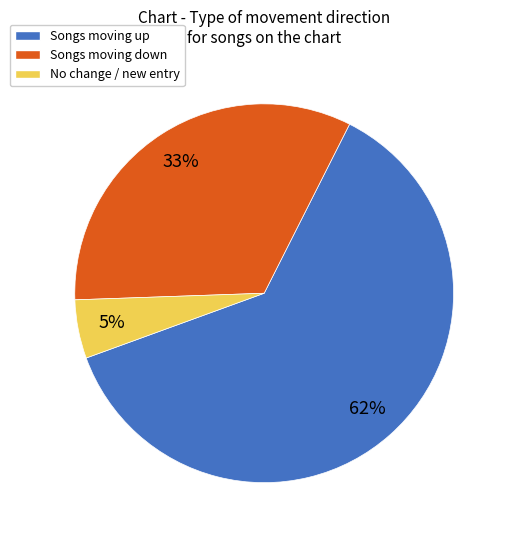

True or false: Songs moving down accounts for 23% of the total.

False